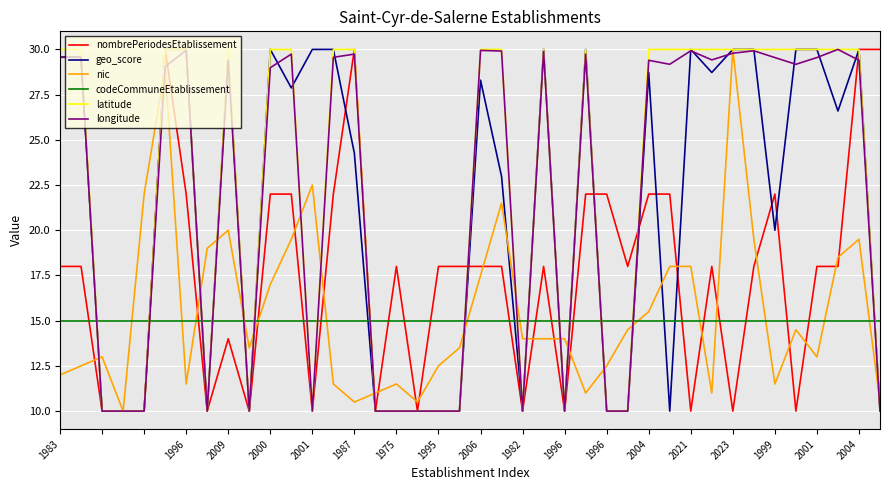

What is the highest value of the longitude series?

30.0